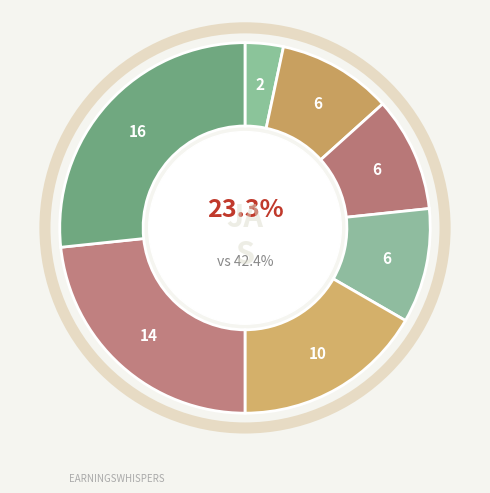

Is there a majority slice in this chart?

No